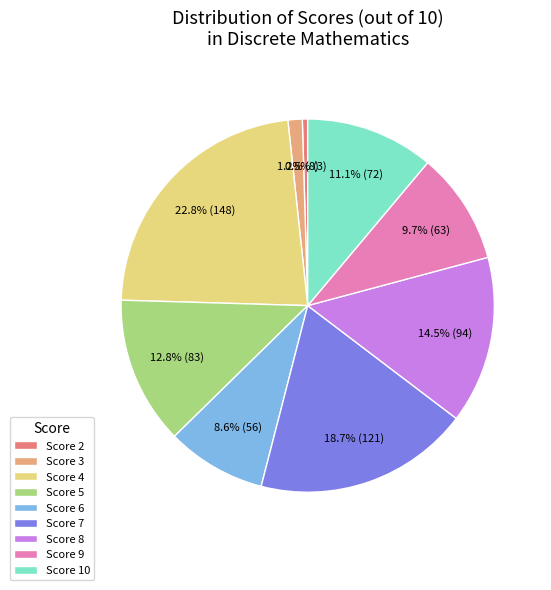

Is there a majority slice in this chart?

No